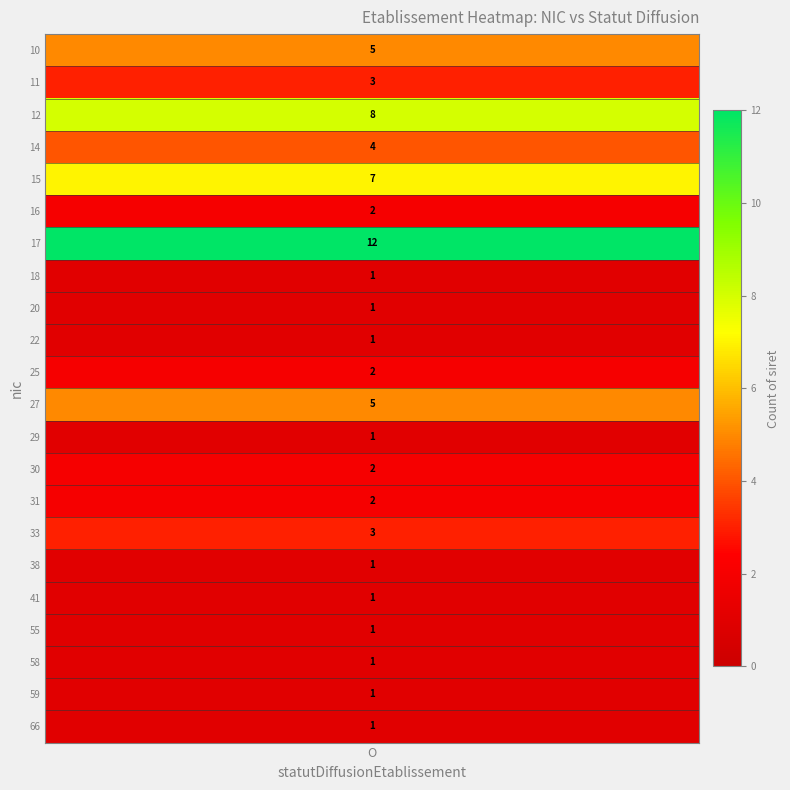

What is the difference between the second highest and minimum values?

7